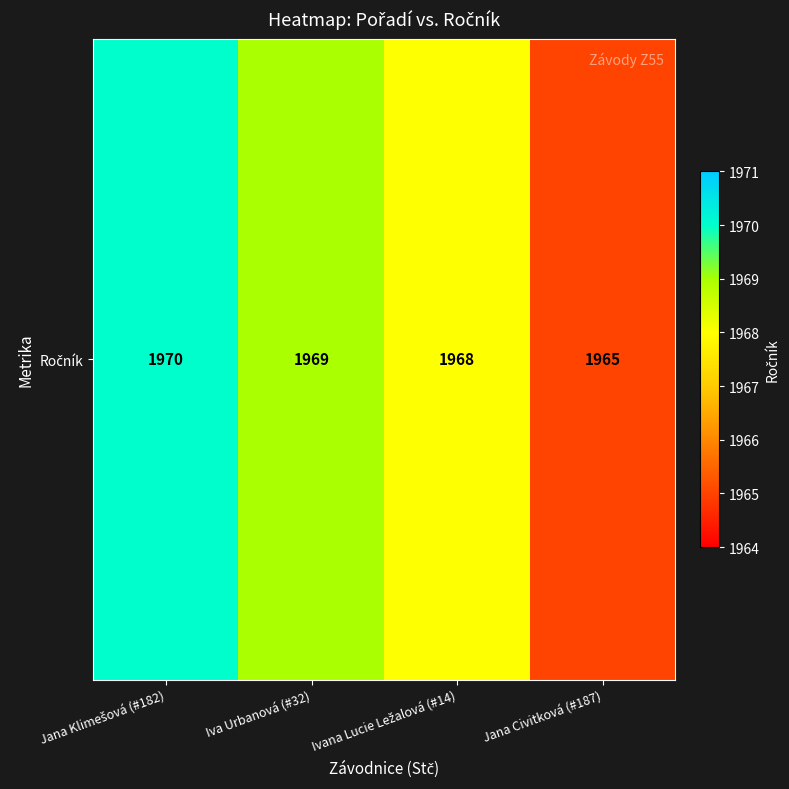

What is the sum of the values at Jana Klimešová (#182) and Iva Urbanová (#32)?

3939